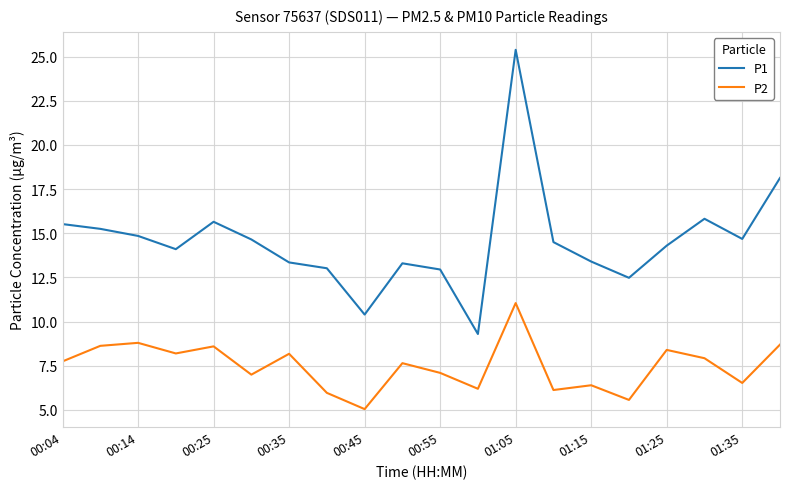

True or false: P1 and P2 cross at least once.

False